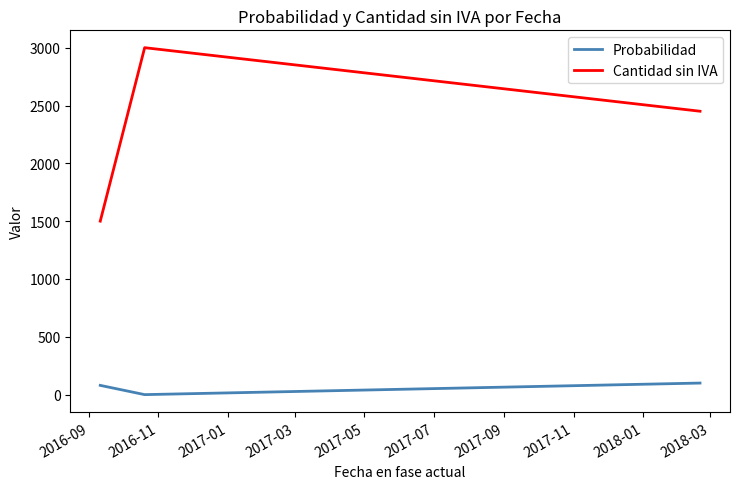

At how many categories does at least one series exceed 792?

3